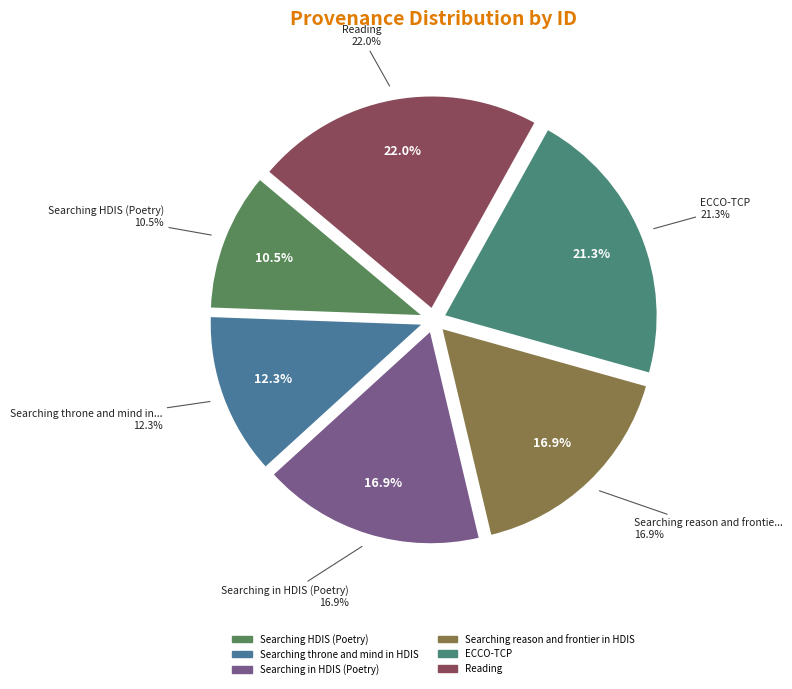

How many slices are in this pie chart?

6